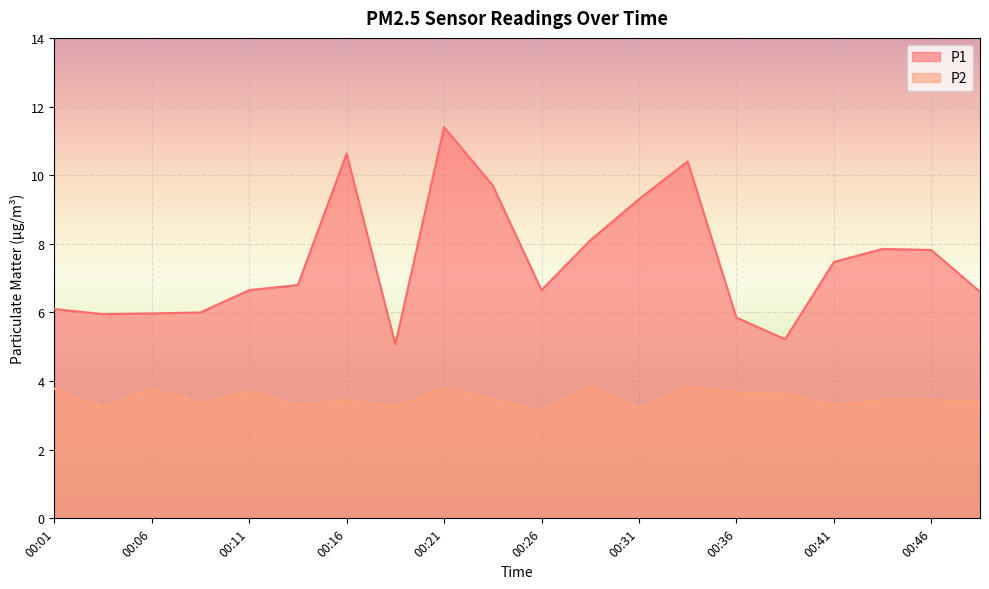

The P2 series shows 3.2 at 00:04. True or false?

True